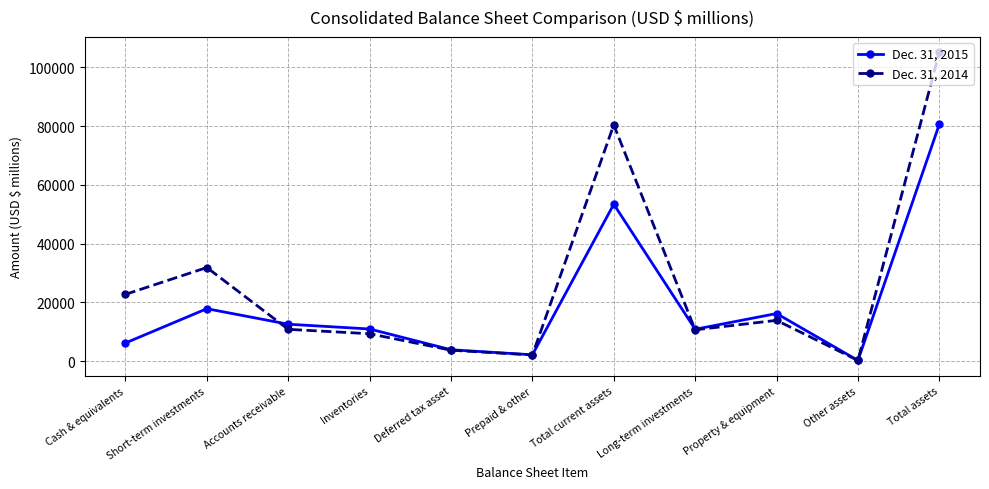

What is the total value across all series at Deferred tax asset?

7538